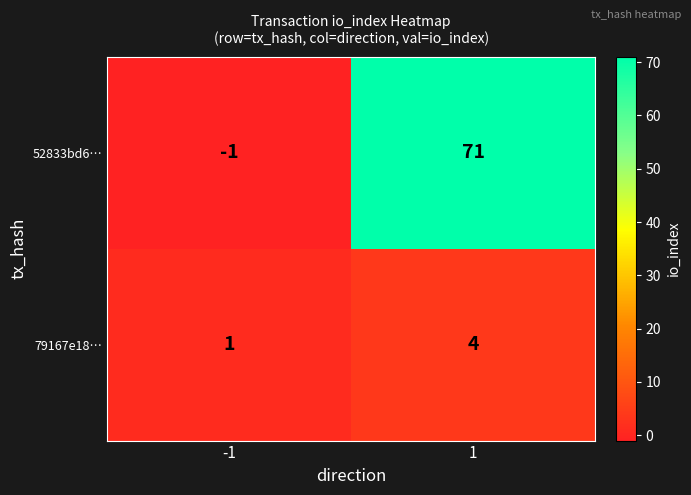

Rank the series by their maximum value, from lowest to highest.

79167e18…, 52833bd6…